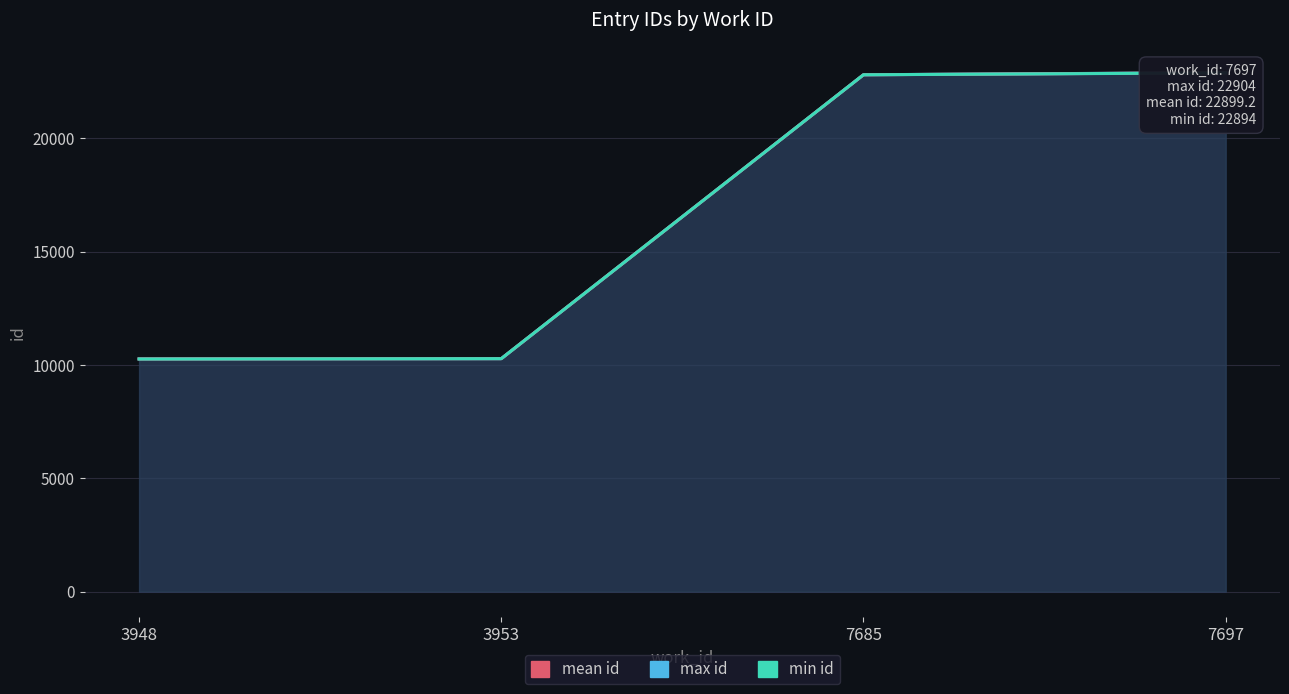

At which label does mean id first exceed 22810?

7685